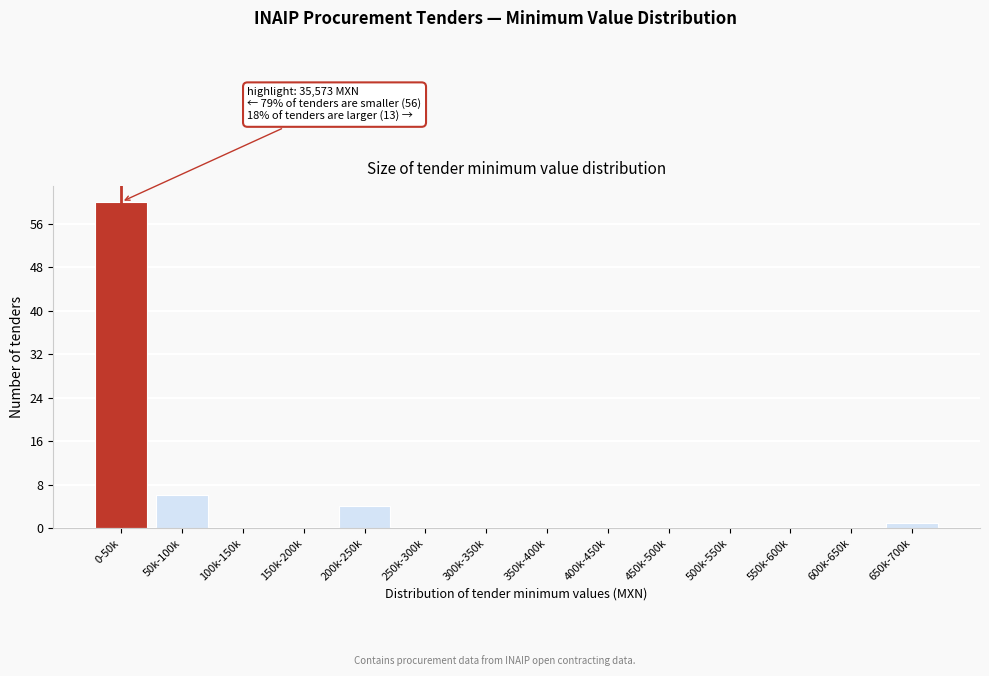

Reading right to left, transcribe all the data shown in this chart.

650k-700k=1	600k-650k=0	550k-600k=0	500k-550k=0	450k-500k=0	400k-450k=0	350k-400k=0	300k-350k=0	250k-300k=0	200k-250k=4	150k-200k=0	100k-150k=0	50k-100k=6	0-50k=60